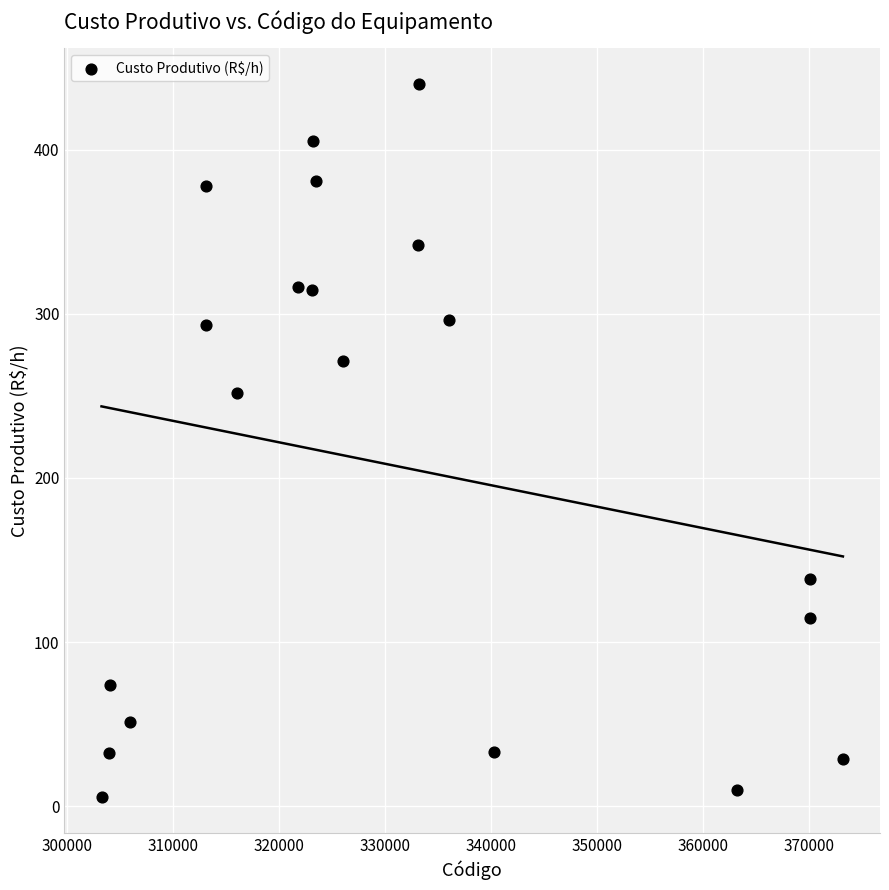

What is the range of Y values (max minus min)?

434.9